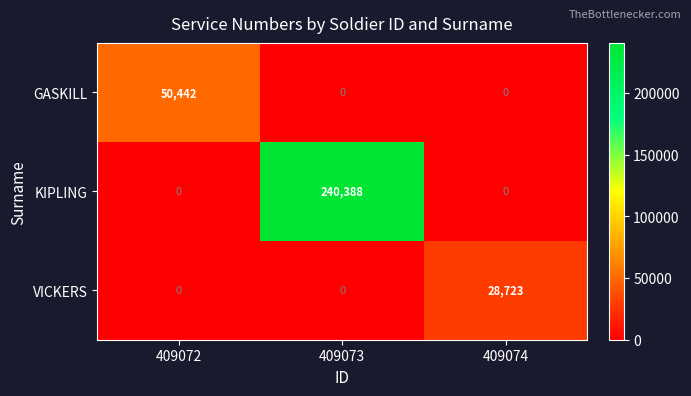

What is the spread (max minus min) of values at 409072?

50442